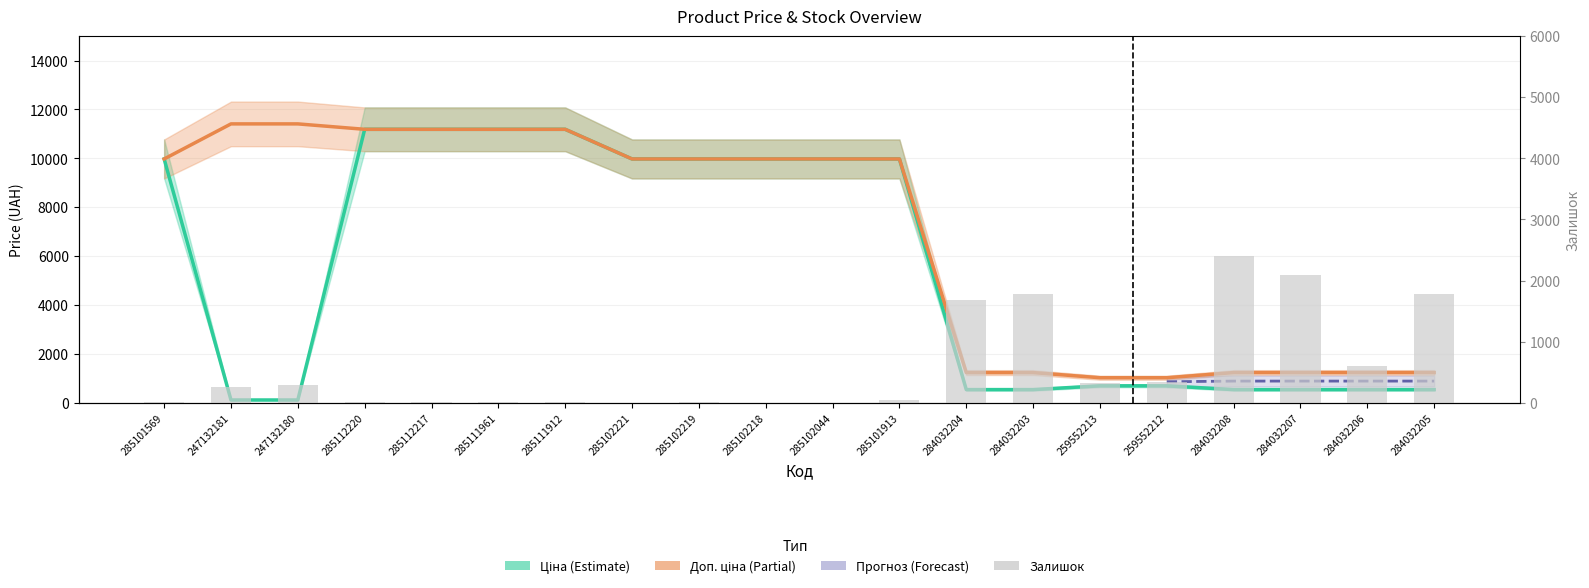

What is the label of the 20th bar from the left?

284032205